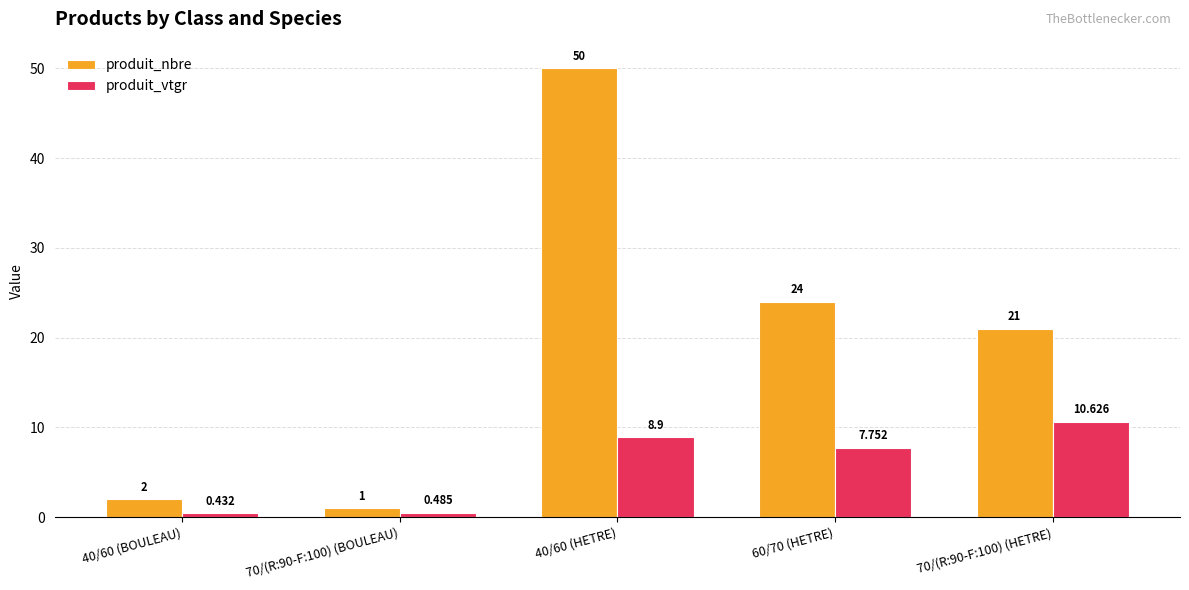

Is the value of produit_vtgr at 40/60 (BOULEAU) greater than the value of produit_nbre at 70/(R:90-F:100) (BOULEAU)?

No